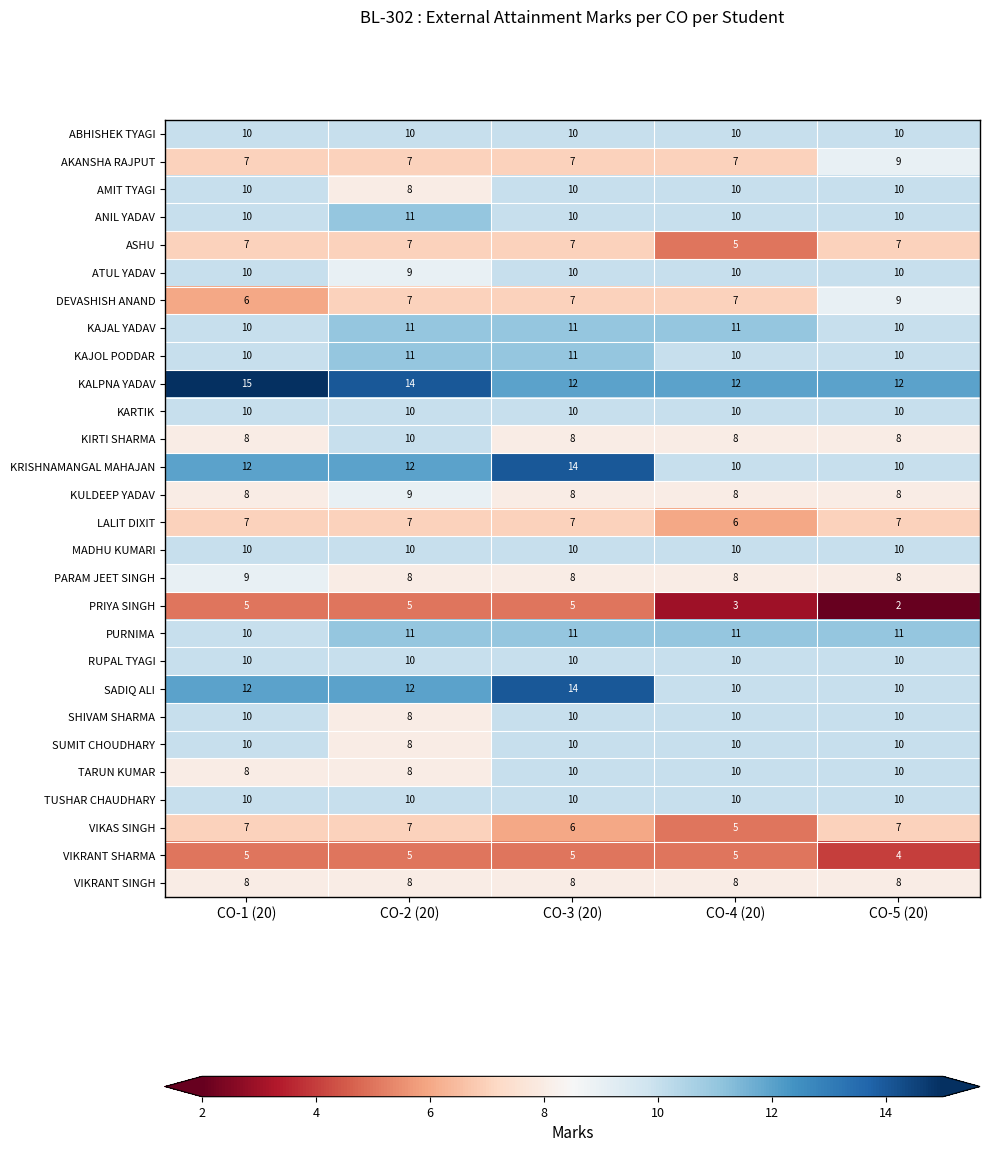

What is the average value of the KAJOL PODDAR series?

10